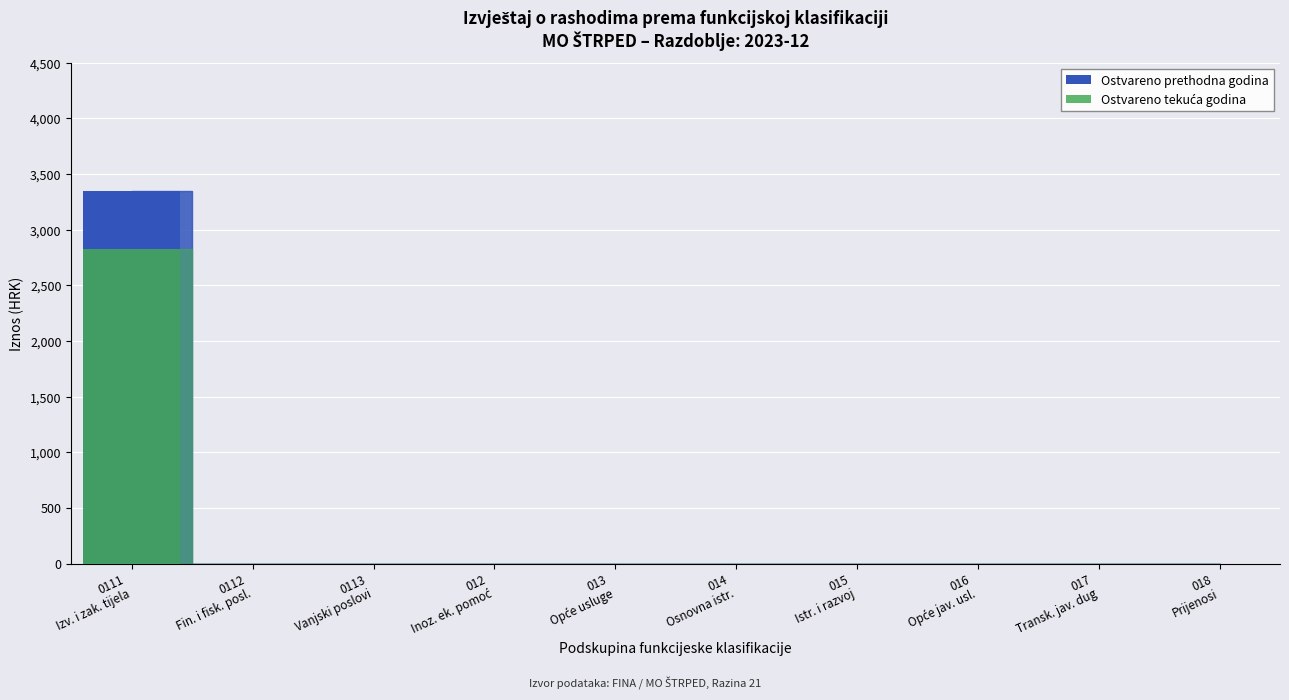

Rank the series at 0113
Vanjski poslovi from lowest to highest value.

Ostvareno prethodna godina, Ostvareno tekuća godina